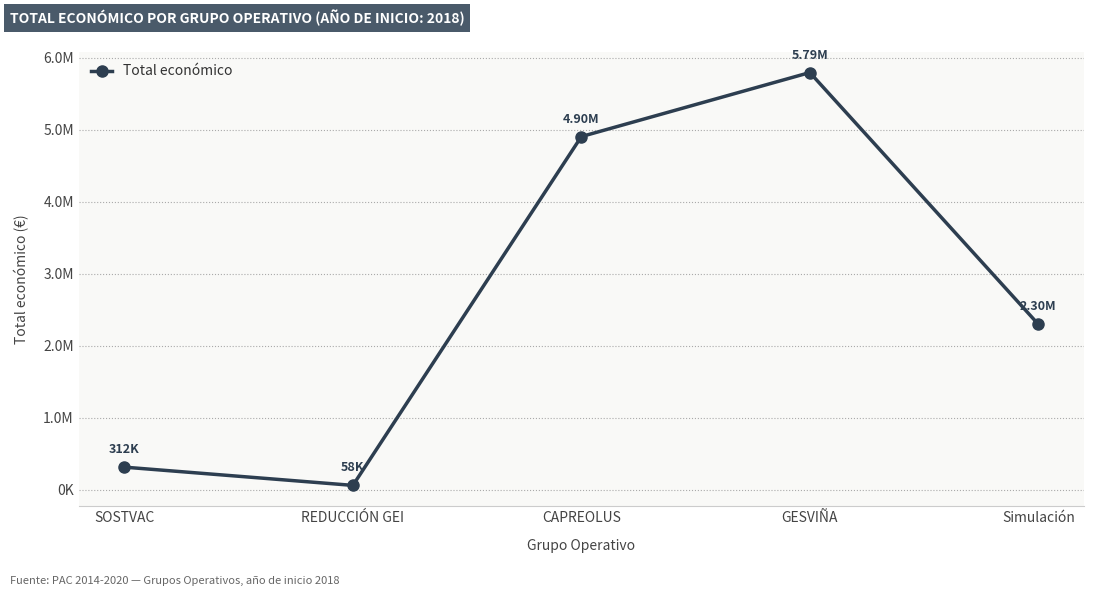

Reading left to right, what are all the values shown in this chart?

311553	58130	4902645	5792221	2296067